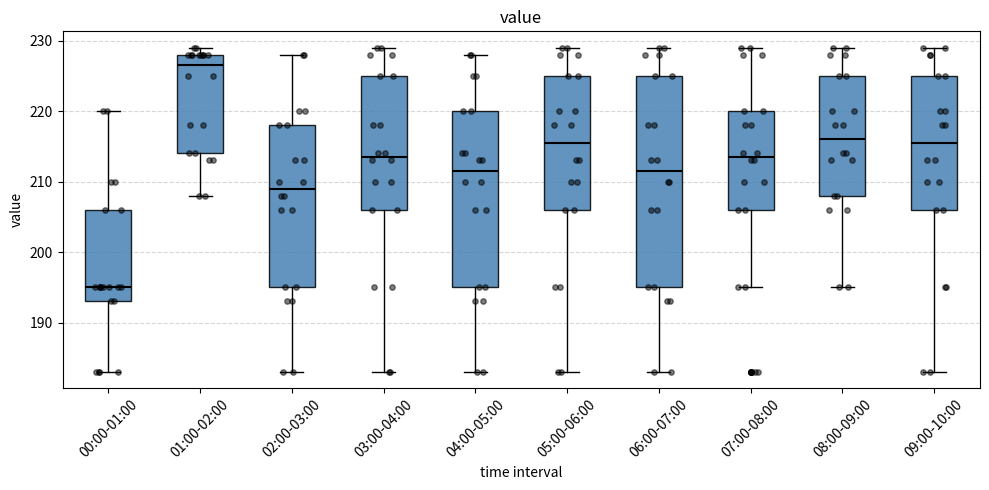

Reading left to right, read every box against the y-axis: the position of its median line, the range the box covers, and the ends of its whiskers. The values are not printed on the chart, so give them approximately, as read against the axis.

00:00-01:00: median 195, box 193 to 206, whiskers 183 to 220
01:00-02:00: median 227, box 214 to 228, whiskers 208 to 229
02:00-03:00: median 209, box 195 to 218, whiskers 183 to 228
03:00-04:00: median 214, box 206 to 225, whiskers 183 to 229
04:00-05:00: median 212, box 195 to 220, whiskers 183 to 228
05:00-06:00: median 216, box 206 to 225, whiskers 183 to 229
06:00-07:00: median 212, box 195 to 225, whiskers 183 to 229
07:00-08:00: median 214, box 206 to 220, whiskers 195 to 229
08:00-09:00: median 216, box 208 to 225, whiskers 195 to 229
09:00-10:00: median 216, box 206 to 225, whiskers 183 to 229